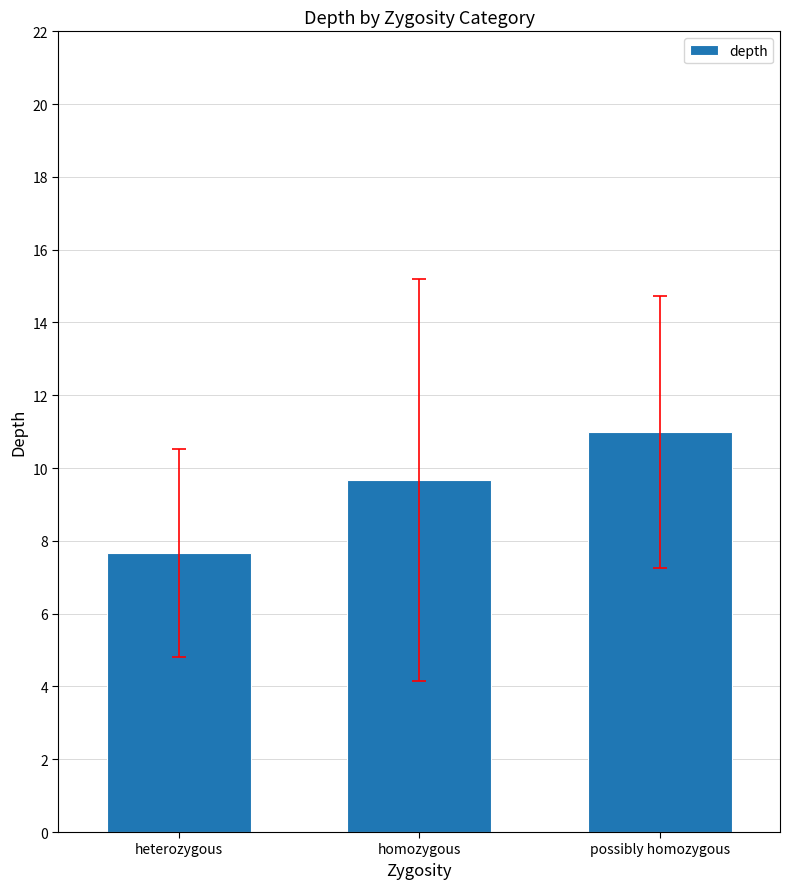

What is the change in value from heterozygous to possibly homozygous?

+3.3